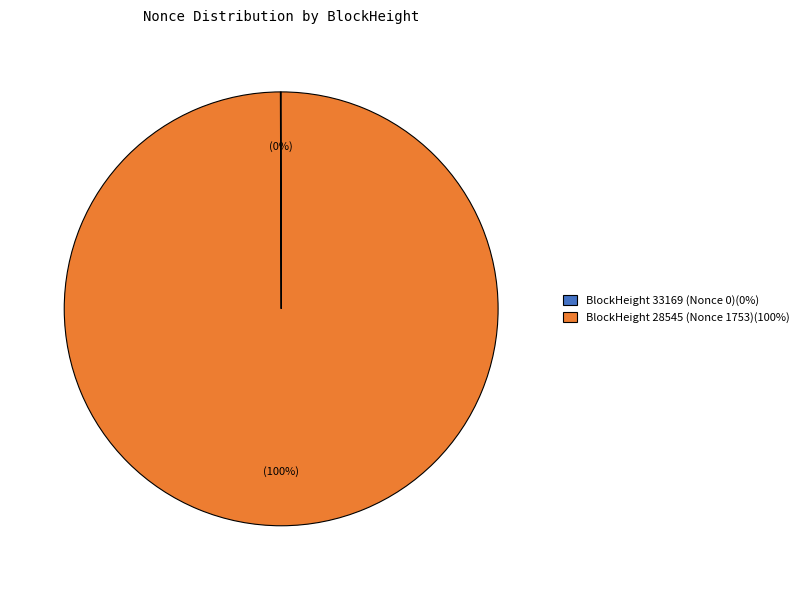

To the nearest percent, what is the average slice percentage?

50%